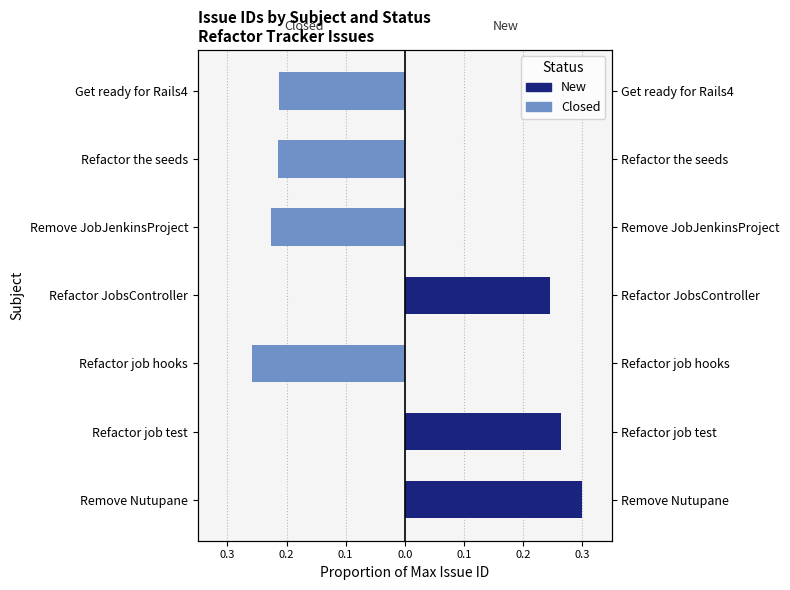

How many series are shown in this chart?

2